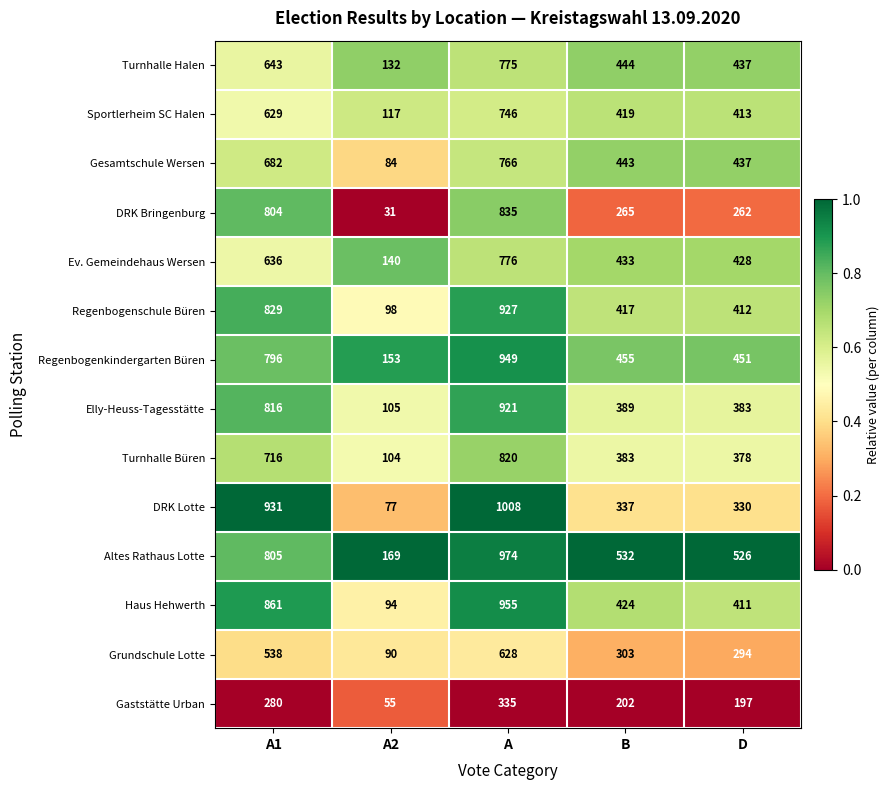

The Elly-Heuss-Tagesstätte series shows 383 at D. True or false?

True